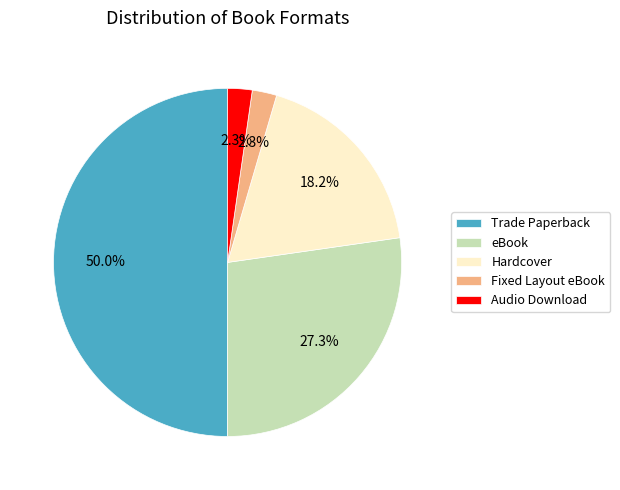

What is the ratio of the value at Fixed Layout eBook to the value at Hardcover?

0.1